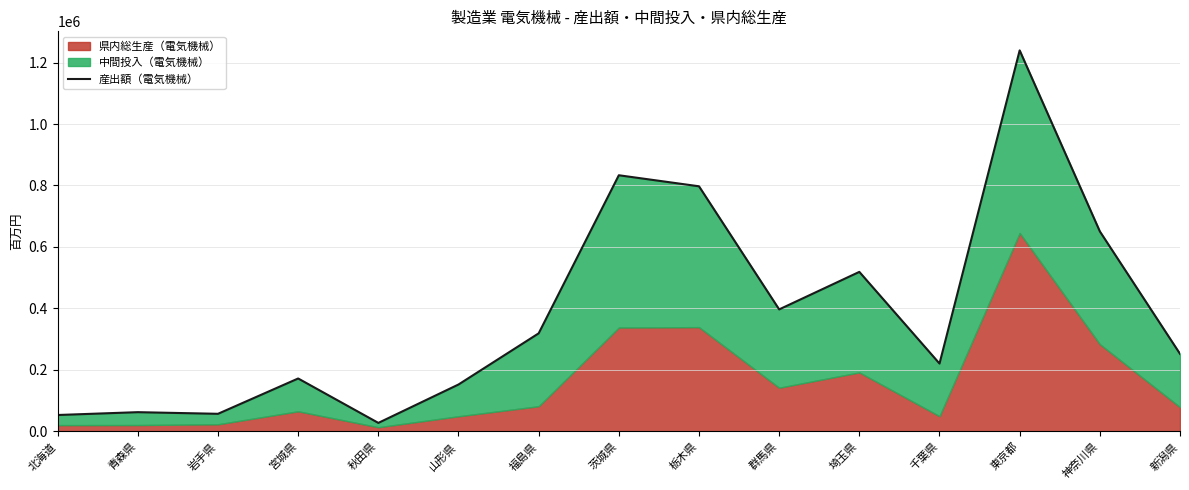

At which label is the value closest to 633616?

神奈川県